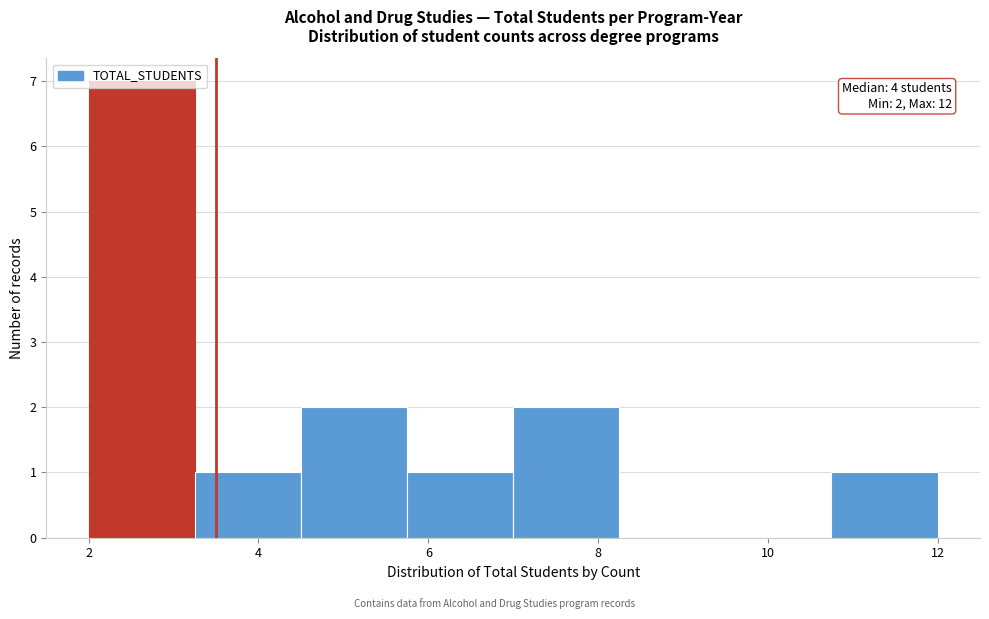

Which range on the x-axis has the tallest bar?

2.00 to 3.25